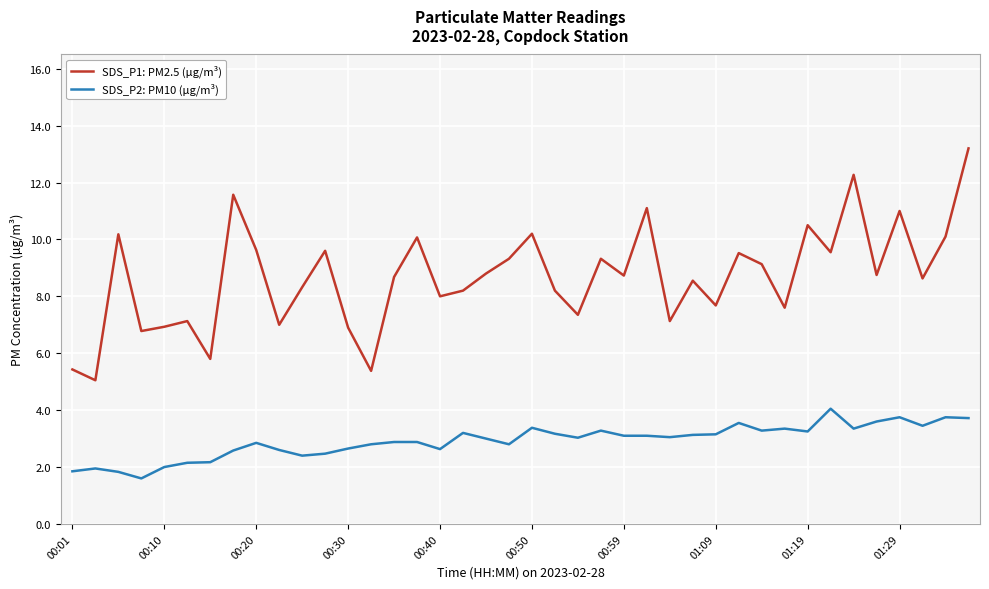

Which series has the largest range (max minus min)?

SDS_P1: PM2.5 (µg/m³)